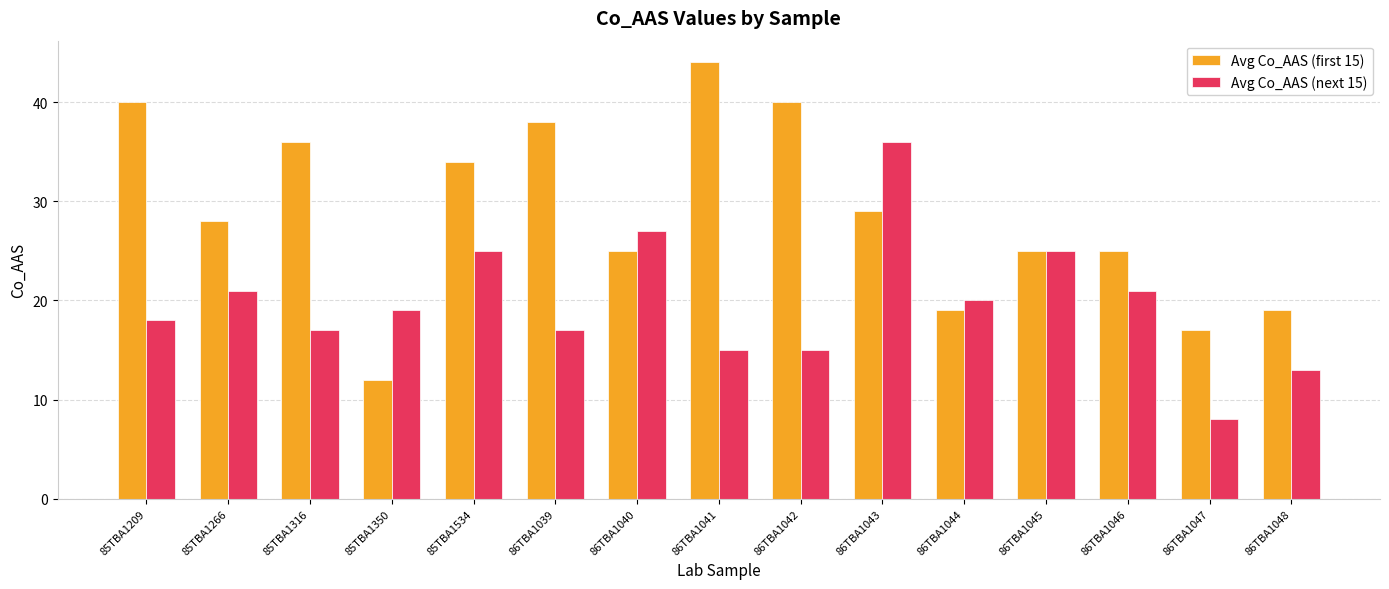

Count the number of data series in this chart.

2